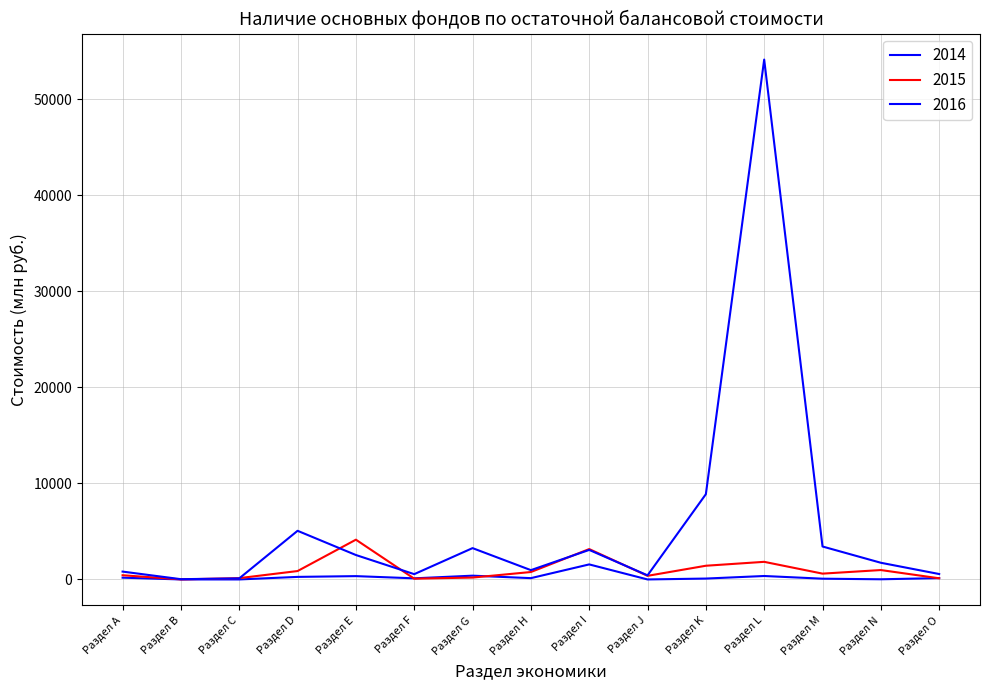

At Раздел D, list the series in order from largest to smallest.

2016, 2015, 2014